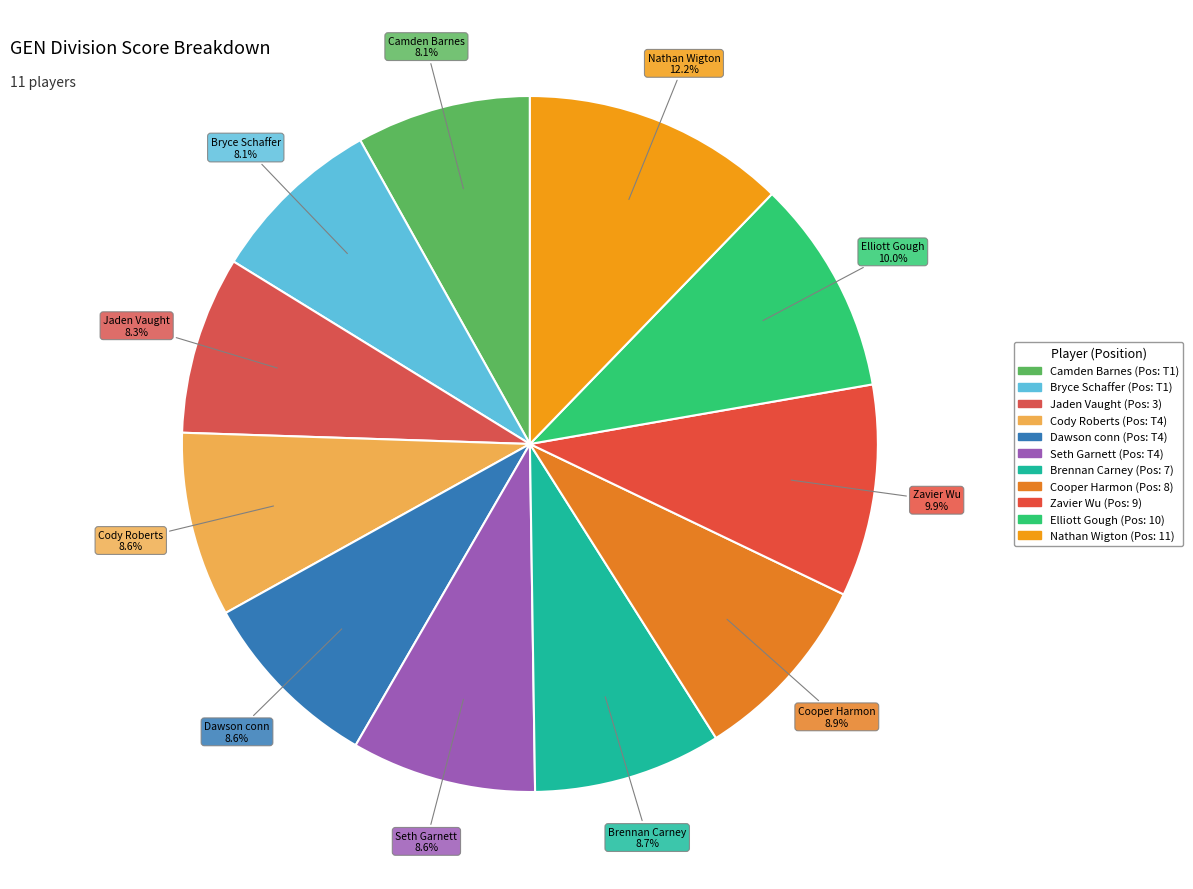

How many segments does this pie chart have?

11